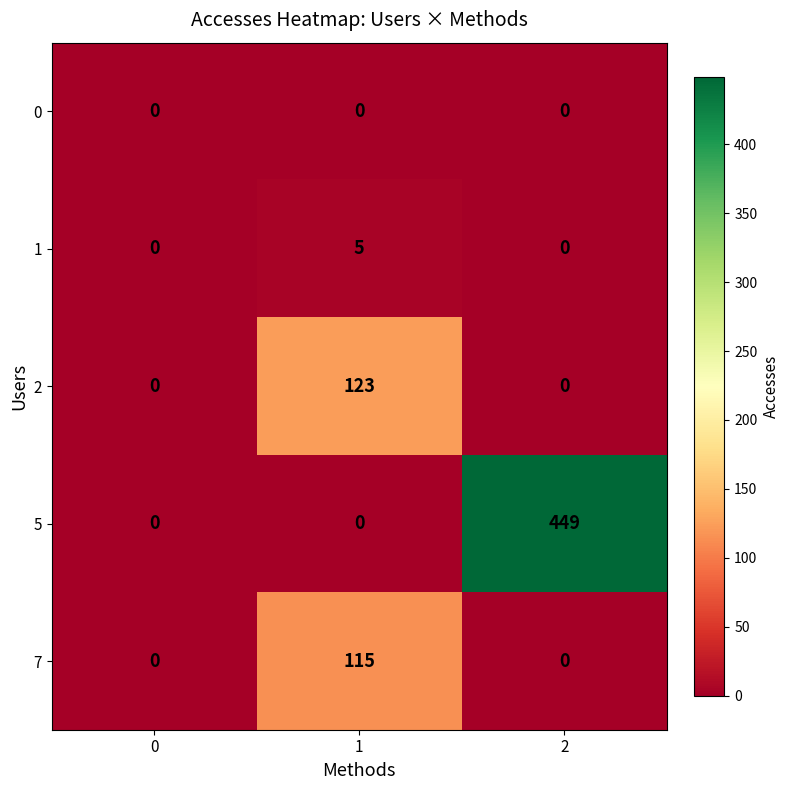

Reading left to right, transcribe all the data shown in this chart.

0: 0=0	1=0	2=0
1: 0=0	1=5	2=0
2: 0=0	1=123	2=0
5: 0=0	1=0	2=449
7: 0=0	1=115	2=0